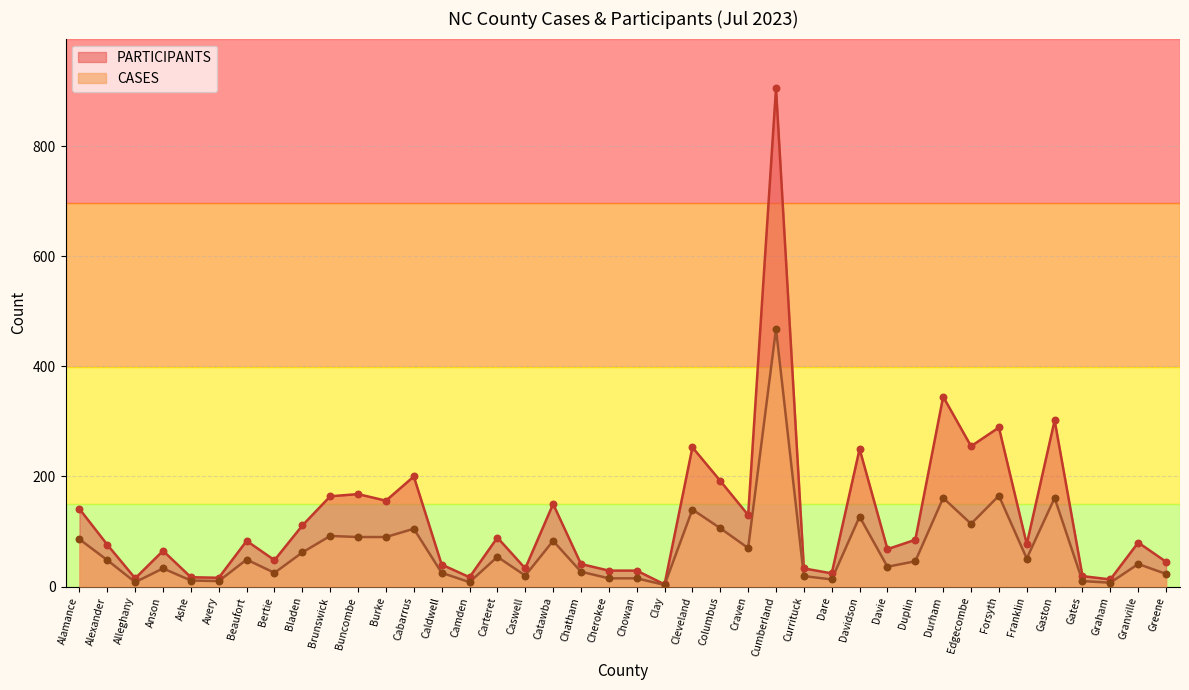

Which series reaches the minimum Y coordinate?

CASES